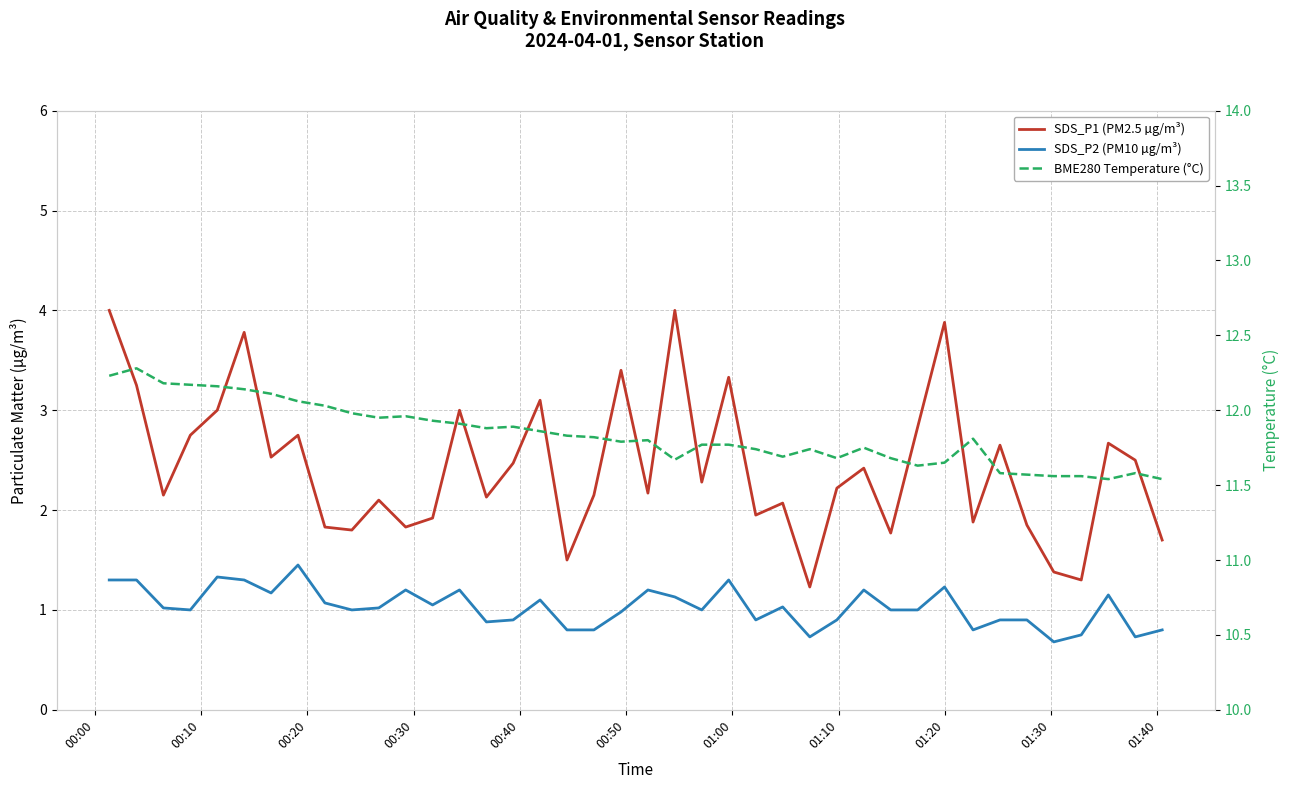

At which category is the sum across all series the highest?

00:00